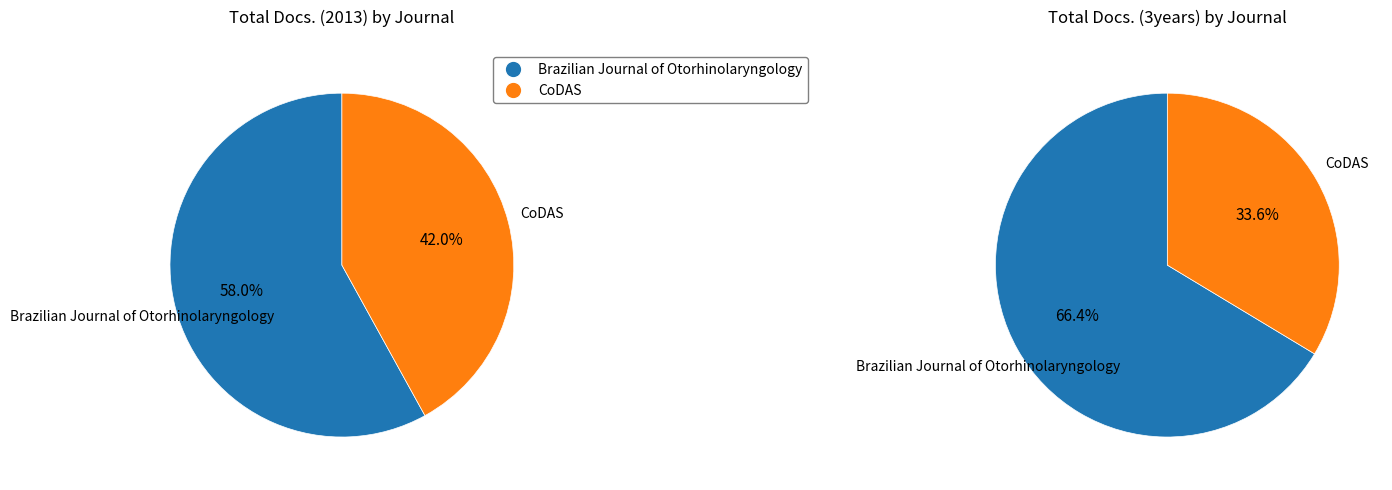

What is the largest slice in the pie chart?

Brazilian Journal of Otorhinolaryngology